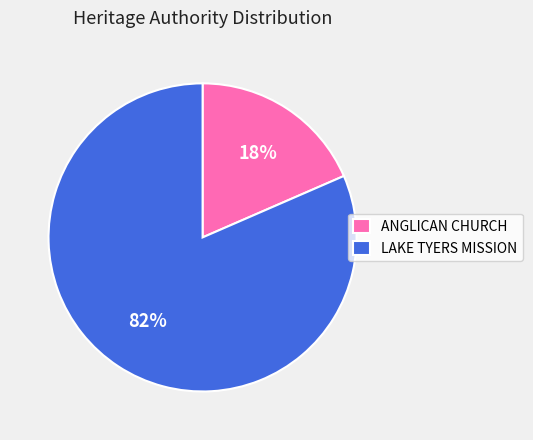

Is the sum of LAKE TYERS MISSION and ANGLICAN CHURCH greater than half?

Yes